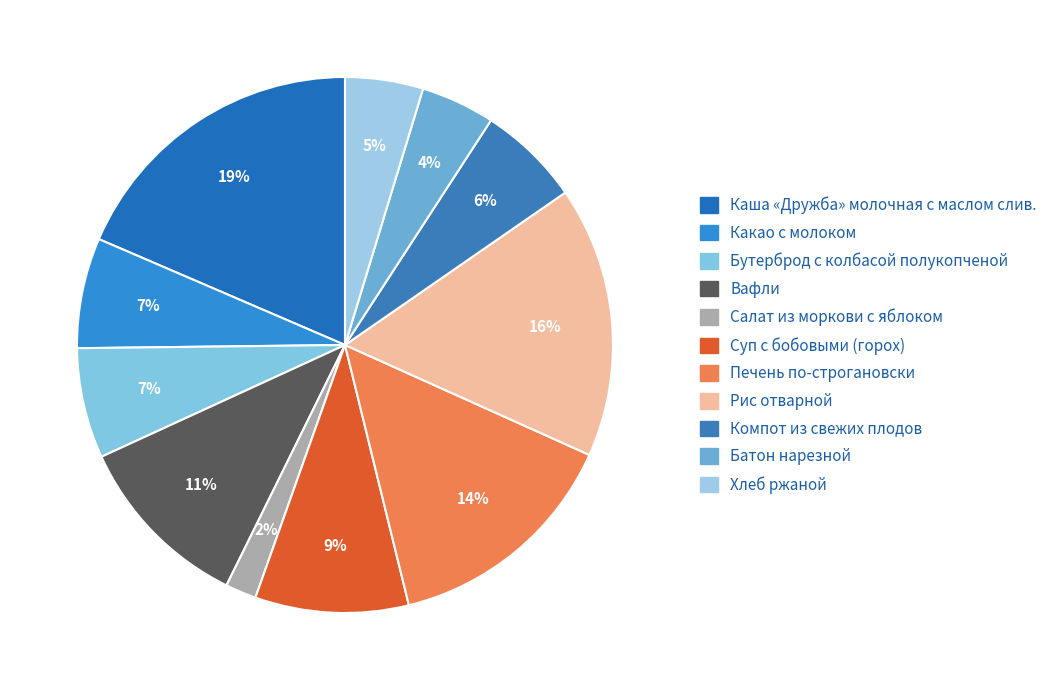

To the nearest percent, what percentage of the pie is Хлеб ржаной?

5%